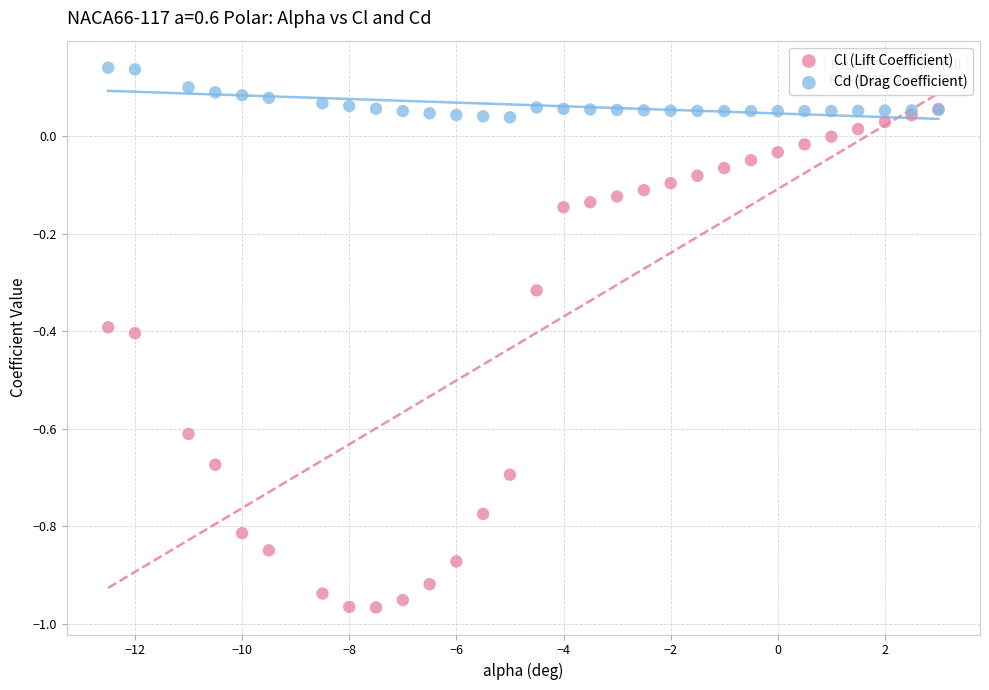

Which series contains the highest Y value?

Cd (Drag Coefficient)